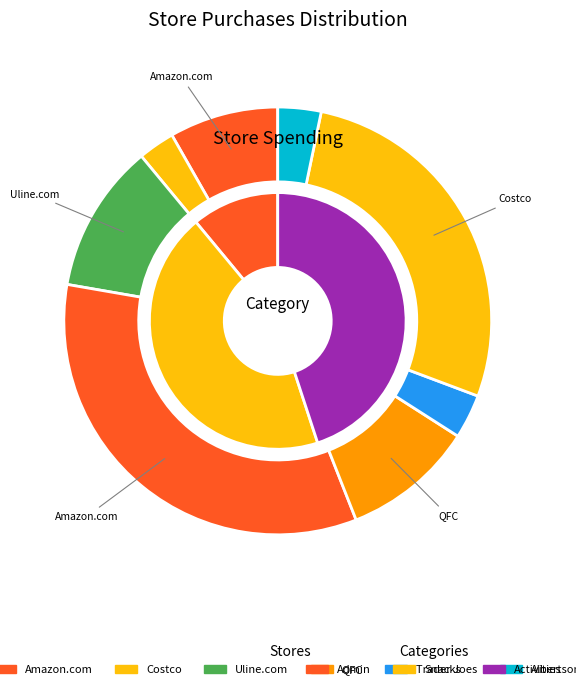

How much of the chart is everything except Albertsons?

96.7%